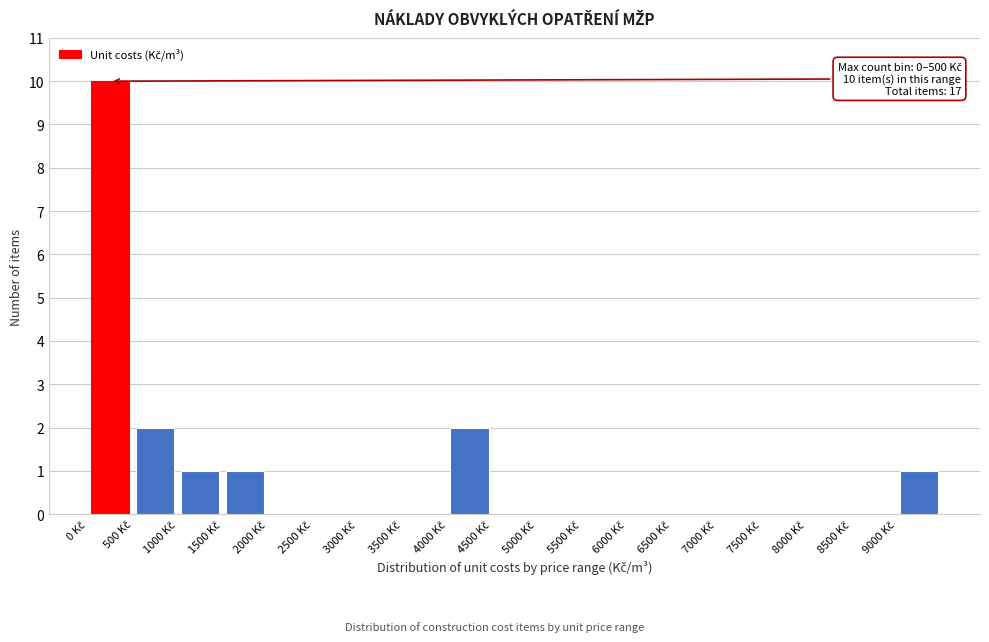

Which range on the x-axis has the tallest bar?

0 to 500